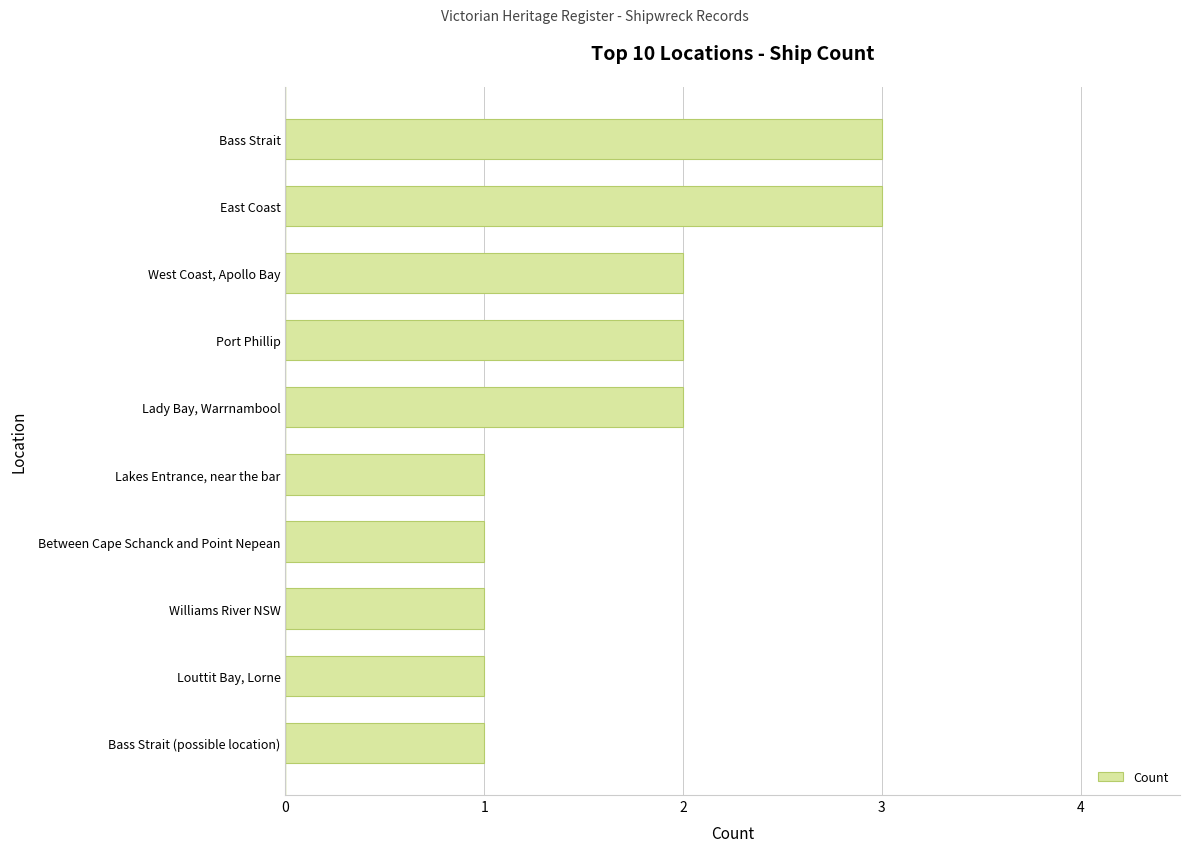

What value does the data have at Bass Strait?

3